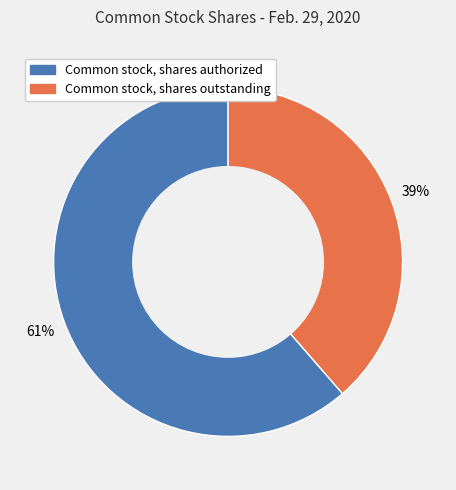

How many segments does this pie chart have?

2